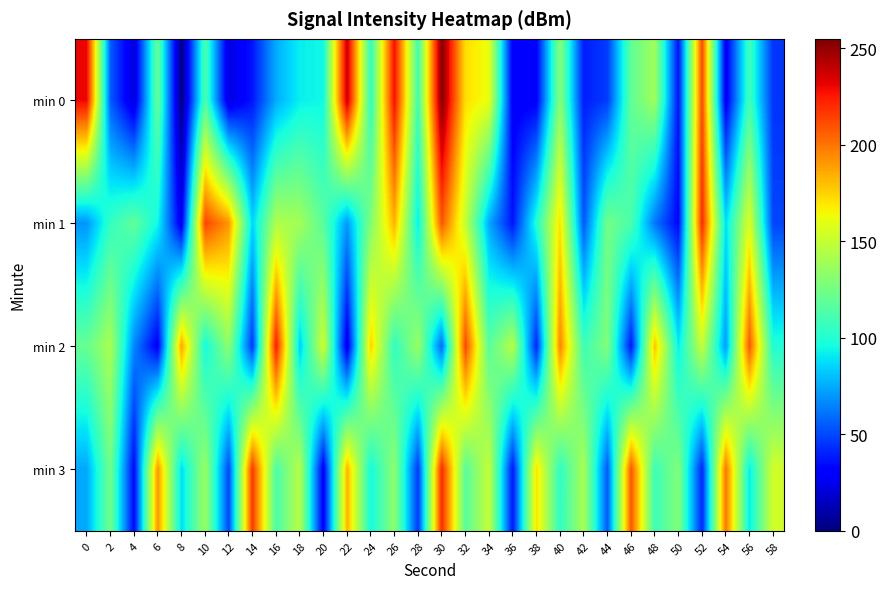

Reading left to right, extract all data points from this chart.

min 0: 0=230.4	2=55.0	4=19.8	6=122.0	8=0.0	10=113.7	12=21.2	14=37.4	16=75.3	18=92.1	20=94.5	22=239.3	24=103.0	26=228.0	28=108.7	30=255.0	32=171.4	34=161.5	36=28.6	38=29.7	40=131.8	42=39.0	44=46.9	46=119.3	48=138.5	50=35.7	52=212.9	54=26.3	56=109.9	58=44.9
min 1: 0=69.4	2=105.3	4=119.3	6=94.5	8=25.6	10=213.0	12=191.2	14=85.0	16=143.0	18=139.7	20=116.4	22=70.3	24=129.0	26=183.5	28=91.3	30=208.6	32=149.9	34=74.5	36=36.8	38=99.7	40=170.9	42=53.6	44=124.8	46=112.2	48=61.9	50=32.6	52=221.2	54=87.1	56=158.3	58=49.4
min 2: 0=120.6	2=141.6	4=66.1	6=28.4	8=187.7	10=95.5	12=133.2	14=45.2	16=225.4	18=82.9	20=154.1	22=24.2	24=175.1	26=103.9	28=137.4	30=57.8	32=212.8	34=116.4	36=145.8	38=41.0	40=196.0	42=108.0	44=129.0	46=36.8	48=179.3	50=91.3	52=149.9	54=70.3	56=208.6	58=99.7
min 3: 0=74.5	2=124.8	4=32.6	6=191.9	8=87.1	10=137.4	12=49.4	14=217.0	16=112.2	18=145.8	20=28.4	22=183.5	24=95.5	26=133.2	28=45.2	30=221.2	32=116.4	34=149.9	36=36.8	38=170.9	40=103.9	42=141.6	44=53.6	46=208.6	48=108.0	50=129.0	52=41.0	54=200.2	56=91.3	58=154.1